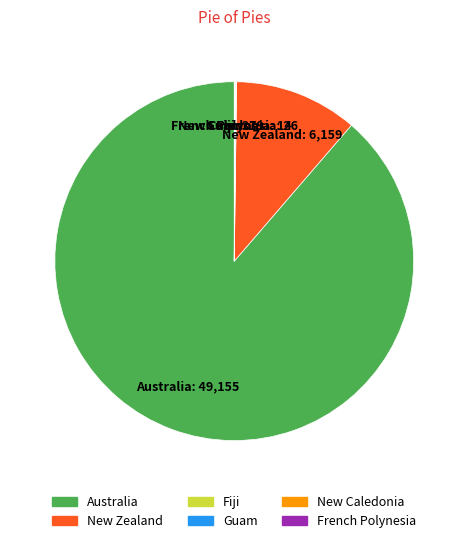

Does New Zealand represent more than half of the total?

No